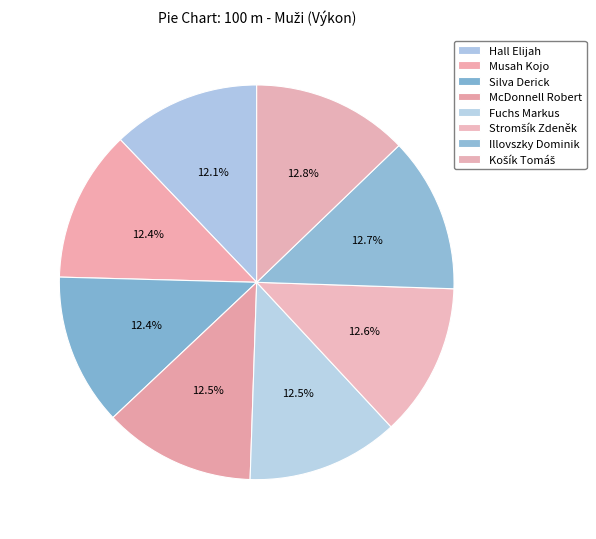

Which slice is the largest?

Košík Tomáš